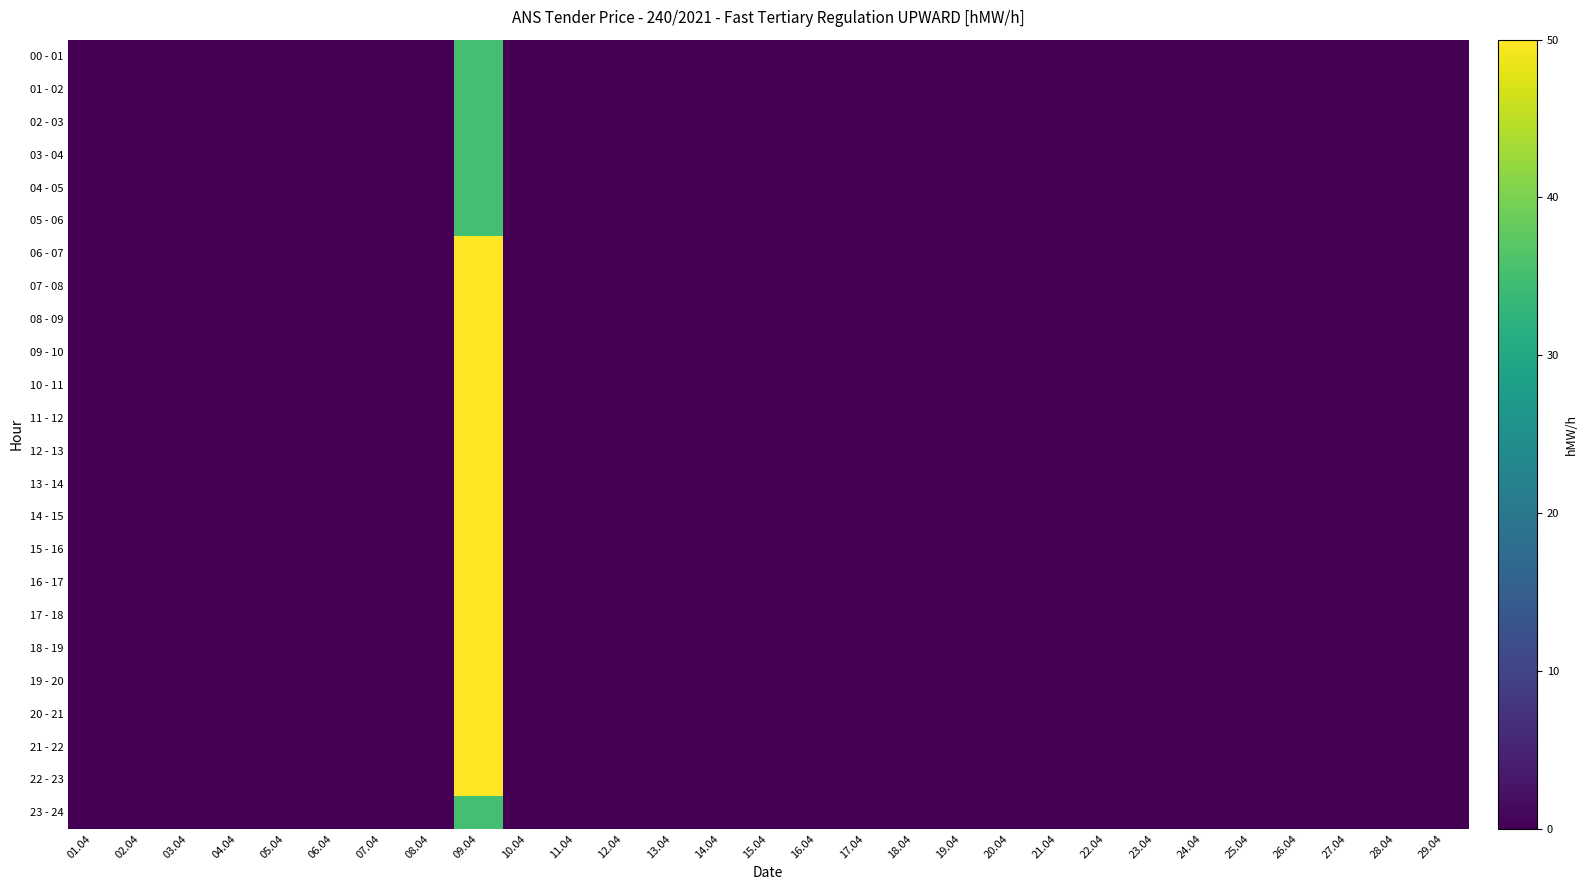

Reading right to left, transcribe all the data shown in this chart.

00 - 01: 29.04=0	28.04=0	27.04=0	26.04=0	25.04=0	24.04=0	23.04=0	22.04=0	21.04=0	20.04=0	19.04=0	18.04=0	17.04=0	16.04=0	15.04=0	14.04=0	13.04=0	12.04=0	11.04=0	10.04=0	09.04=35	08.04=0	07.04=0	06.04=0	05.04=0	04.04=0	03.04=0	02.04=0	01.04=0
01 - 02: 29.04=0	28.04=0	27.04=0	26.04=0	25.04=0	24.04=0	23.04=0	22.04=0	21.04=0	20.04=0	19.04=0	18.04=0	17.04=0	16.04=0	15.04=0	14.04=0	13.04=0	12.04=0	11.04=0	10.04=0	09.04=35	08.04=0	07.04=0	06.04=0	05.04=0	04.04=0	03.04=0	02.04=0	01.04=0
02 - 03: 29.04=0	28.04=0	27.04=0	26.04=0	25.04=0	24.04=0	23.04=0	22.04=0	21.04=0	20.04=0	19.04=0	18.04=0	17.04=0	16.04=0	15.04=0	14.04=0	13.04=0	12.04=0	11.04=0	10.04=0	09.04=35	08.04=0	07.04=0	06.04=0	05.04=0	04.04=0	03.04=0	02.04=0	01.04=0
03 - 04: 29.04=0	28.04=0	27.04=0	26.04=0	25.04=0	24.04=0	23.04=0	22.04=0	21.04=0	20.04=0	19.04=0	18.04=0	17.04=0	16.04=0	15.04=0	14.04=0	13.04=0	12.04=0	11.04=0	10.04=0	09.04=35	08.04=0	07.04=0	06.04=0	05.04=0	04.04=0	03.04=0	02.04=0	01.04=0
04 - 05: 29.04=0	28.04=0	27.04=0	26.04=0	25.04=0	24.04=0	23.04=0	22.04=0	21.04=0	20.04=0	19.04=0	18.04=0	17.04=0	16.04=0	15.04=0	14.04=0	13.04=0	12.04=0	11.04=0	10.04=0	09.04=35	08.04=0	07.04=0	06.04=0	05.04=0	04.04=0	03.04=0	02.04=0	01.04=0
05 - 06: 29.04=0	28.04=0	27.04=0	26.04=0	25.04=0	24.04=0	23.04=0	22.04=0	21.04=0	20.04=0	19.04=0	18.04=0	17.04=0	16.04=0	15.04=0	14.04=0	13.04=0	12.04=0	11.04=0	10.04=0	09.04=35	08.04=0	07.04=0	06.04=0	05.04=0	04.04=0	03.04=0	02.04=0	01.04=0
06 - 07: 29.04=0	28.04=0	27.04=0	26.04=0	25.04=0	24.04=0	23.04=0	22.04=0	21.04=0	20.04=0	19.04=0	18.04=0	17.04=0	16.04=0	15.04=0	14.04=0	13.04=0	12.04=0	11.04=0	10.04=0	09.04=50	08.04=0	07.04=0	06.04=0	05.04=0	04.04=0	03.04=0	02.04=0	01.04=0
07 - 08: 29.04=0	28.04=0	27.04=0	26.04=0	25.04=0	24.04=0	23.04=0	22.04=0	21.04=0	20.04=0	19.04=0	18.04=0	17.04=0	16.04=0	15.04=0	14.04=0	13.04=0	12.04=0	11.04=0	10.04=0	09.04=50	08.04=0	07.04=0	06.04=0	05.04=0	04.04=0	03.04=0	02.04=0	01.04=0
08 - 09: 29.04=0	28.04=0	27.04=0	26.04=0	25.04=0	24.04=0	23.04=0	22.04=0	21.04=0	20.04=0	19.04=0	18.04=0	17.04=0	16.04=0	15.04=0	14.04=0	13.04=0	12.04=0	11.04=0	10.04=0	09.04=50	08.04=0	07.04=0	06.04=0	05.04=0	04.04=0	03.04=0	02.04=0	01.04=0
09 - 10: 29.04=0	28.04=0	27.04=0	26.04=0	25.04=0	24.04=0	23.04=0	22.04=0	21.04=0	20.04=0	19.04=0	18.04=0	17.04=0	16.04=0	15.04=0	14.04=0	13.04=0	12.04=0	11.04=0	10.04=0	09.04=50	08.04=0	07.04=0	06.04=0	05.04=0	04.04=0	03.04=0	02.04=0	01.04=0
10 - 11: 29.04=0	28.04=0	27.04=0	26.04=0	25.04=0	24.04=0	23.04=0	22.04=0	21.04=0	20.04=0	19.04=0	18.04=0	17.04=0	16.04=0	15.04=0	14.04=0	13.04=0	12.04=0	11.04=0	10.04=0	09.04=50	08.04=0	07.04=0	06.04=0	05.04=0	04.04=0	03.04=0	02.04=0	01.04=0
11 - 12: 29.04=0	28.04=0	27.04=0	26.04=0	25.04=0	24.04=0	23.04=0	22.04=0	21.04=0	20.04=0	19.04=0	18.04=0	17.04=0	16.04=0	15.04=0	14.04=0	13.04=0	12.04=0	11.04=0	10.04=0	09.04=50	08.04=0	07.04=0	06.04=0	05.04=0	04.04=0	03.04=0	02.04=0	01.04=0
12 - 13: 29.04=0	28.04=0	27.04=0	26.04=0	25.04=0	24.04=0	23.04=0	22.04=0	21.04=0	20.04=0	19.04=0	18.04=0	17.04=0	16.04=0	15.04=0	14.04=0	13.04=0	12.04=0	11.04=0	10.04=0	09.04=50	08.04=0	07.04=0	06.04=0	05.04=0	04.04=0	03.04=0	02.04=0	01.04=0
13 - 14: 29.04=0	28.04=0	27.04=0	26.04=0	25.04=0	24.04=0	23.04=0	22.04=0	21.04=0	20.04=0	19.04=0	18.04=0	17.04=0	16.04=0	15.04=0	14.04=0	13.04=0	12.04=0	11.04=0	10.04=0	09.04=50	08.04=0	07.04=0	06.04=0	05.04=0	04.04=0	03.04=0	02.04=0	01.04=0
14 - 15: 29.04=0	28.04=0	27.04=0	26.04=0	25.04=0	24.04=0	23.04=0	22.04=0	21.04=0	20.04=0	19.04=0	18.04=0	17.04=0	16.04=0	15.04=0	14.04=0	13.04=0	12.04=0	11.04=0	10.04=0	09.04=50	08.04=0	07.04=0	06.04=0	05.04=0	04.04=0	03.04=0	02.04=0	01.04=0
15 - 16: 29.04=0	28.04=0	27.04=0	26.04=0	25.04=0	24.04=0	23.04=0	22.04=0	21.04=0	20.04=0	19.04=0	18.04=0	17.04=0	16.04=0	15.04=0	14.04=0	13.04=0	12.04=0	11.04=0	10.04=0	09.04=50	08.04=0	07.04=0	06.04=0	05.04=0	04.04=0	03.04=0	02.04=0	01.04=0
16 - 17: 29.04=0	28.04=0	27.04=0	26.04=0	25.04=0	24.04=0	23.04=0	22.04=0	21.04=0	20.04=0	19.04=0	18.04=0	17.04=0	16.04=0	15.04=0	14.04=0	13.04=0	12.04=0	11.04=0	10.04=0	09.04=50	08.04=0	07.04=0	06.04=0	05.04=0	04.04=0	03.04=0	02.04=0	01.04=0
17 - 18: 29.04=0	28.04=0	27.04=0	26.04=0	25.04=0	24.04=0	23.04=0	22.04=0	21.04=0	20.04=0	19.04=0	18.04=0	17.04=0	16.04=0	15.04=0	14.04=0	13.04=0	12.04=0	11.04=0	10.04=0	09.04=50	08.04=0	07.04=0	06.04=0	05.04=0	04.04=0	03.04=0	02.04=0	01.04=0
18 - 19: 29.04=0	28.04=0	27.04=0	26.04=0	25.04=0	24.04=0	23.04=0	22.04=0	21.04=0	20.04=0	19.04=0	18.04=0	17.04=0	16.04=0	15.04=0	14.04=0	13.04=0	12.04=0	11.04=0	10.04=0	09.04=50	08.04=0	07.04=0	06.04=0	05.04=0	04.04=0	03.04=0	02.04=0	01.04=0
19 - 20: 29.04=0	28.04=0	27.04=0	26.04=0	25.04=0	24.04=0	23.04=0	22.04=0	21.04=0	20.04=0	19.04=0	18.04=0	17.04=0	16.04=0	15.04=0	14.04=0	13.04=0	12.04=0	11.04=0	10.04=0	09.04=50	08.04=0	07.04=0	06.04=0	05.04=0	04.04=0	03.04=0	02.04=0	01.04=0
20 - 21: 29.04=0	28.04=0	27.04=0	26.04=0	25.04=0	24.04=0	23.04=0	22.04=0	21.04=0	20.04=0	19.04=0	18.04=0	17.04=0	16.04=0	15.04=0	14.04=0	13.04=0	12.04=0	11.04=0	10.04=0	09.04=50	08.04=0	07.04=0	06.04=0	05.04=0	04.04=0	03.04=0	02.04=0	01.04=0
21 - 22: 29.04=0	28.04=0	27.04=0	26.04=0	25.04=0	24.04=0	23.04=0	22.04=0	21.04=0	20.04=0	19.04=0	18.04=0	17.04=0	16.04=0	15.04=0	14.04=0	13.04=0	12.04=0	11.04=0	10.04=0	09.04=50	08.04=0	07.04=0	06.04=0	05.04=0	04.04=0	03.04=0	02.04=0	01.04=0
22 - 23: 29.04=0	28.04=0	27.04=0	26.04=0	25.04=0	24.04=0	23.04=0	22.04=0	21.04=0	20.04=0	19.04=0	18.04=0	17.04=0	16.04=0	15.04=0	14.04=0	13.04=0	12.04=0	11.04=0	10.04=0	09.04=50	08.04=0	07.04=0	06.04=0	05.04=0	04.04=0	03.04=0	02.04=0	01.04=0
23 - 24: 29.04=0	28.04=0	27.04=0	26.04=0	25.04=0	24.04=0	23.04=0	22.04=0	21.04=0	20.04=0	19.04=0	18.04=0	17.04=0	16.04=0	15.04=0	14.04=0	13.04=0	12.04=0	11.04=0	10.04=0	09.04=35	08.04=0	07.04=0	06.04=0	05.04=0	04.04=0	03.04=0	02.04=0	01.04=0